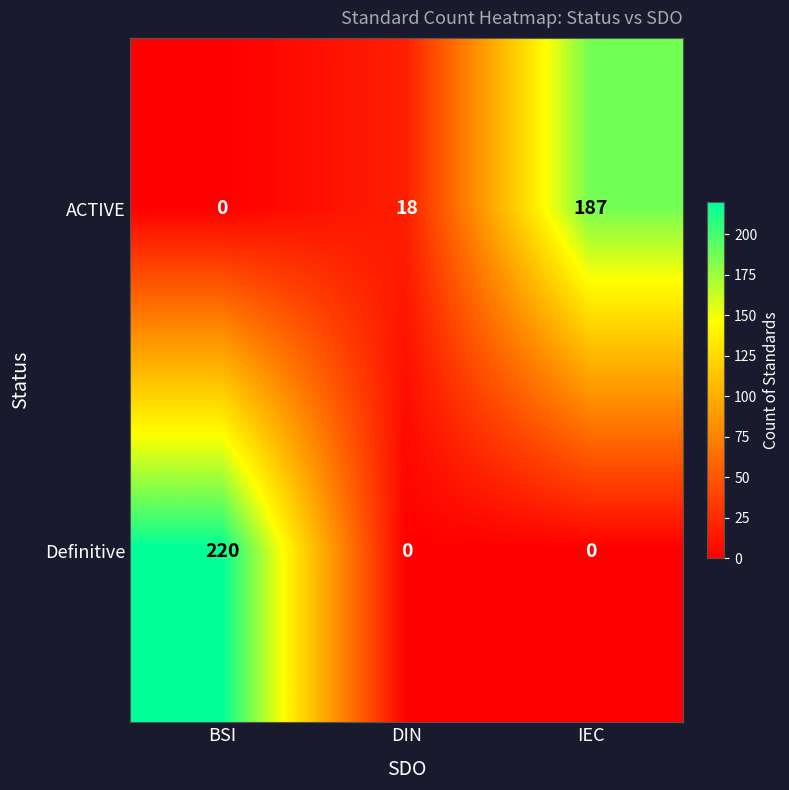

Which category has the highest value in the Definitive series?

BSI